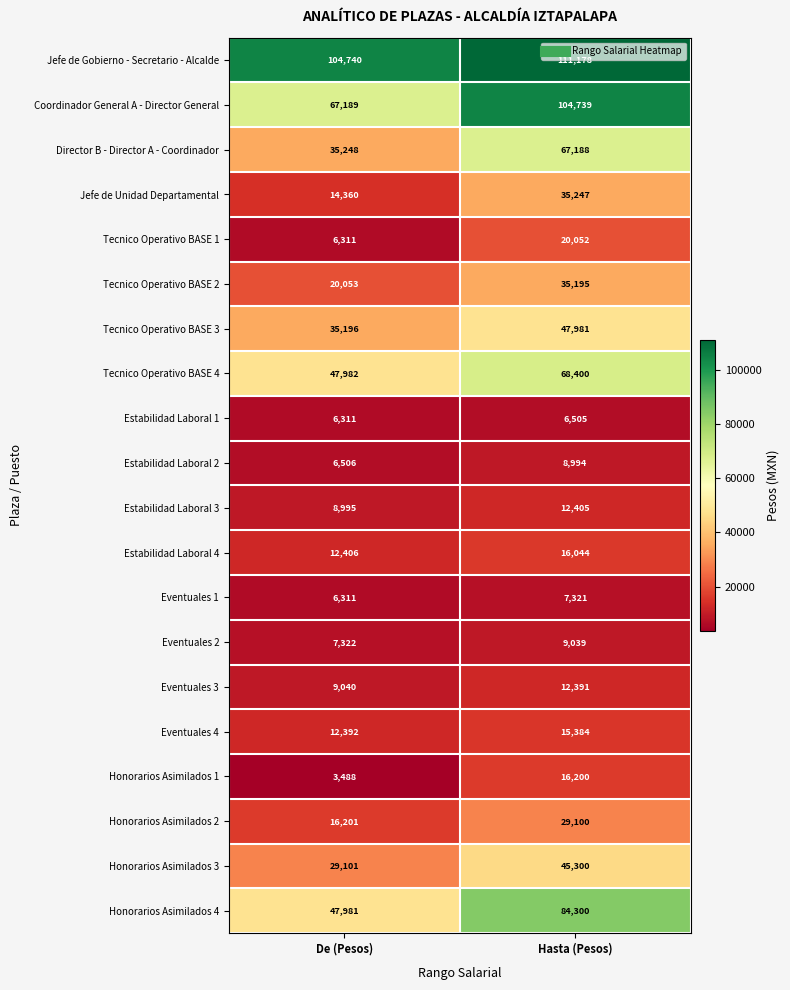

What is the difference between the maximum and minimum values in the Honorarios Asimilados 1 series?

12712